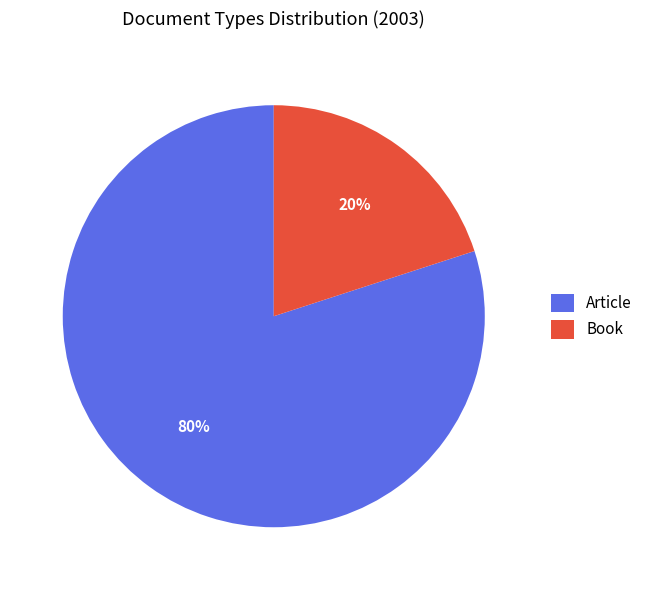

To the nearest percent, what portion does Book represent?

20%